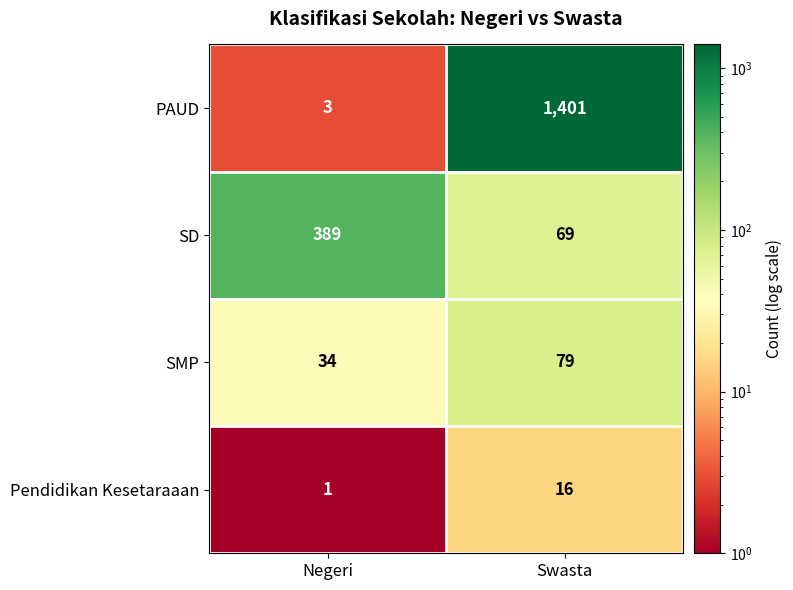

Which series has the largest total across all categories?

PAUD